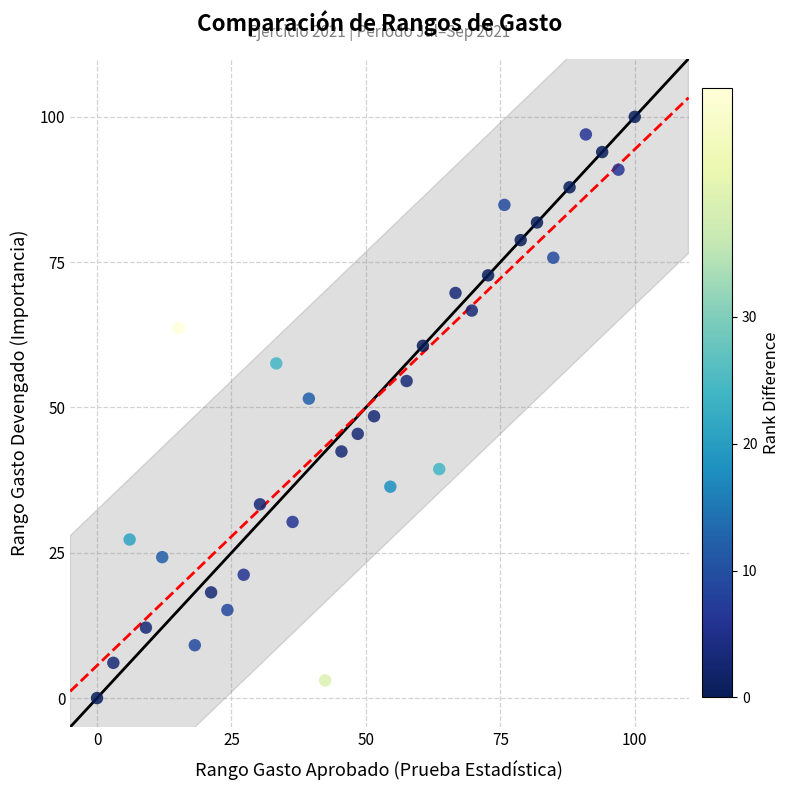

What is the range of X values (max minus min)?

100.0